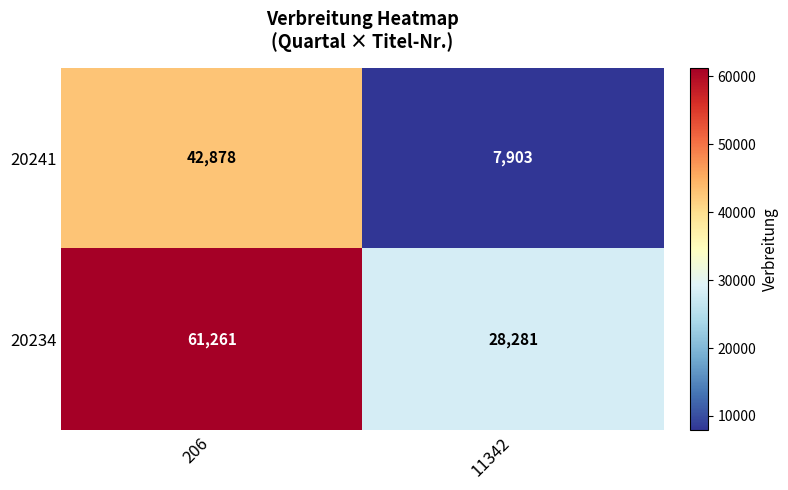

True or false: 20234 has a value of 27324 at 206.

False